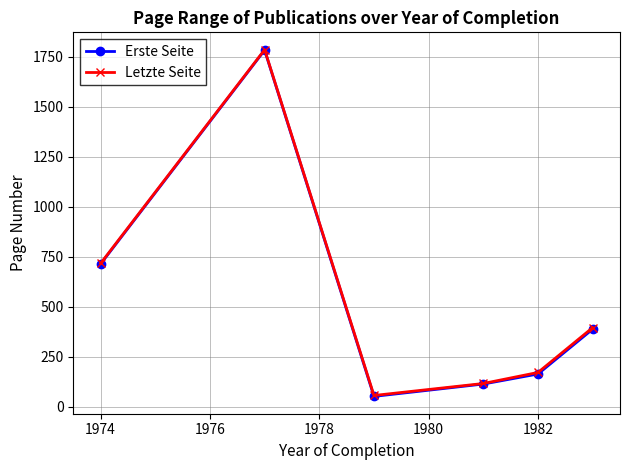

How many interior local valleys does the Erste Seite series have?

1